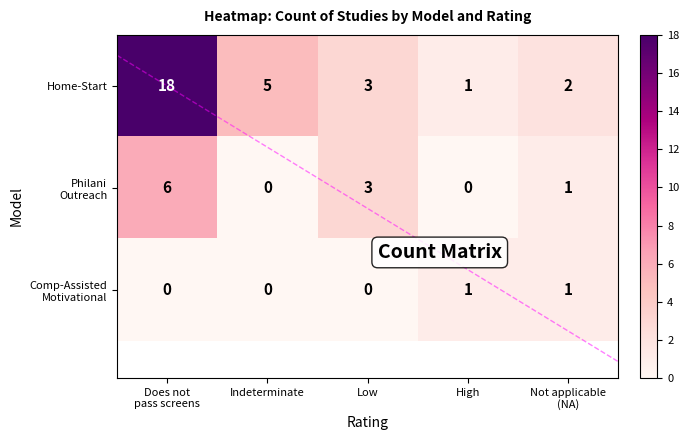

The value of Home-Start at High is 1. True or false?

True